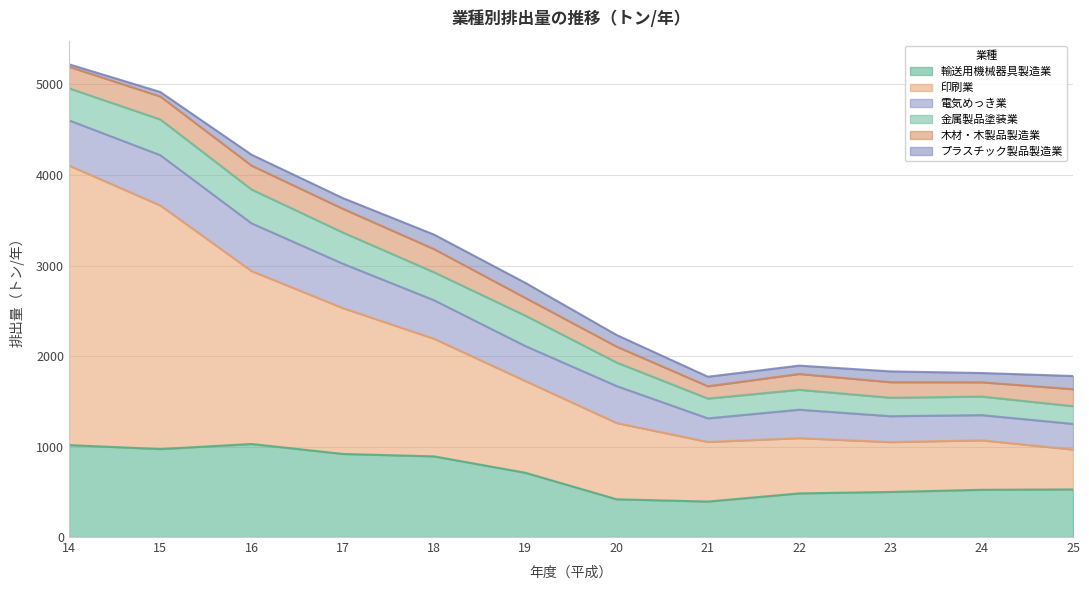

What is the difference between the maximum and minimum values in the 印刷業 series?

2648